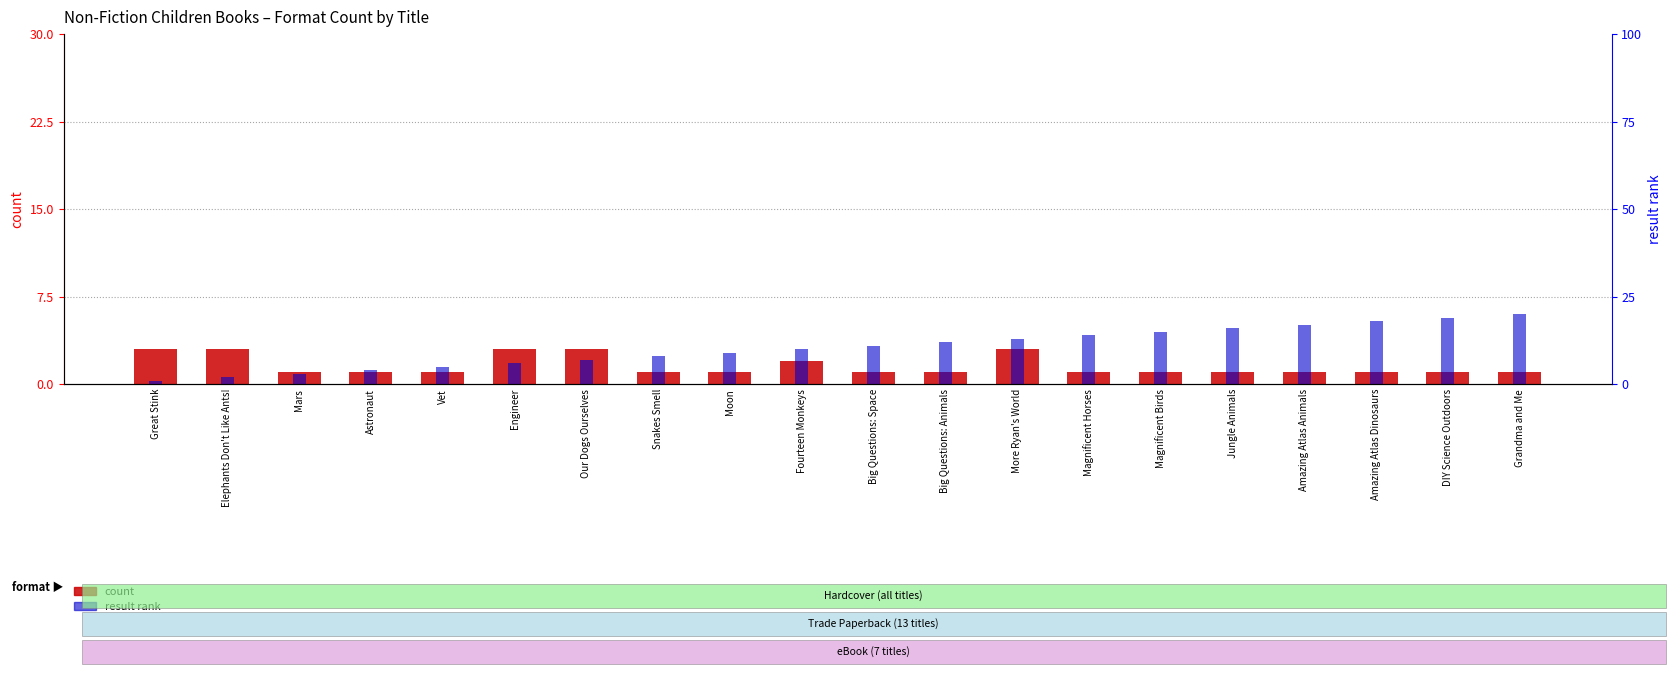

What is the value of the count bar at the 11th from the left?

1